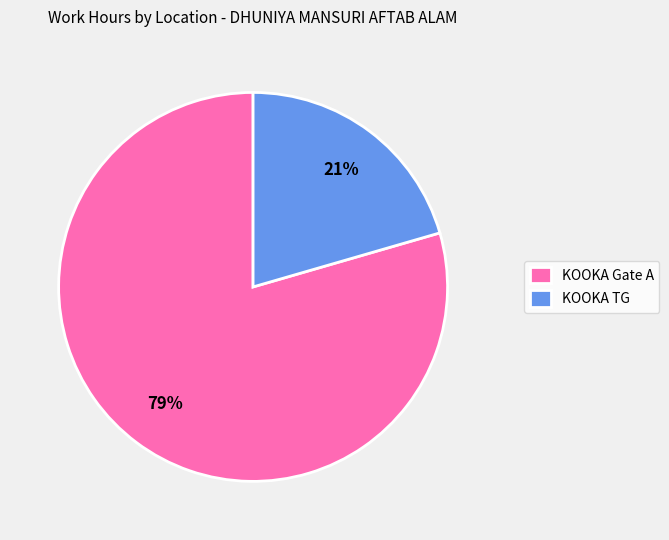

Approximately how many times larger is the value at KOOKA TG compared to KOOKA Gate A?

0.3